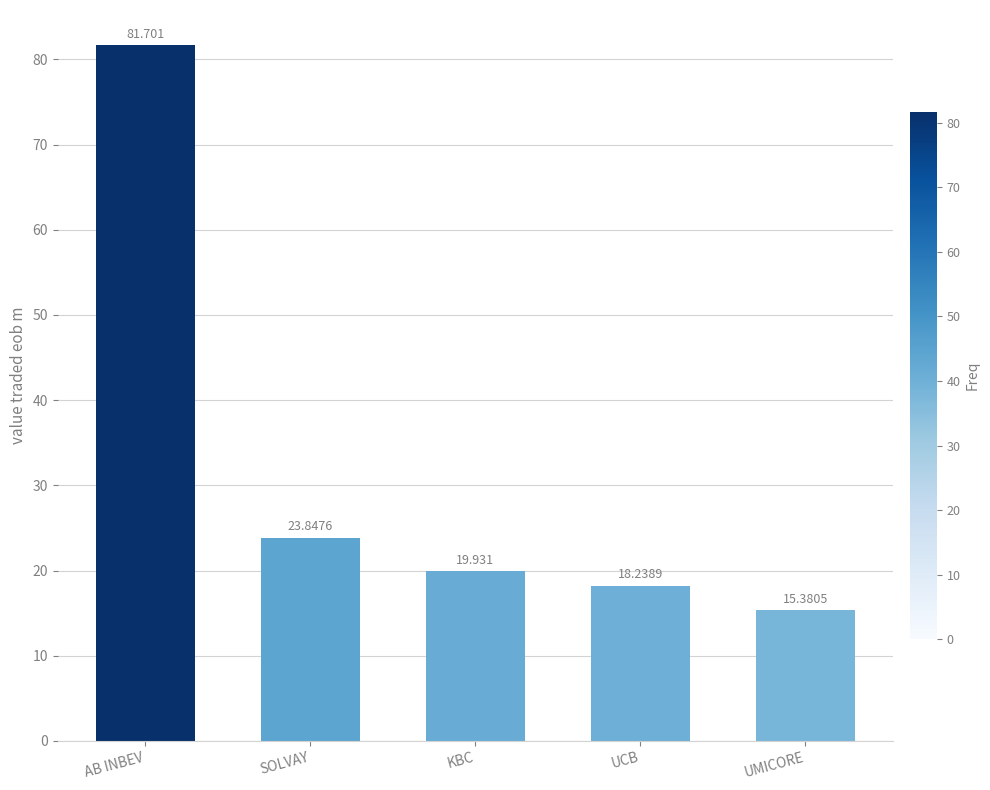

What is the difference between the values at SOLVAY and KBC?

3.9